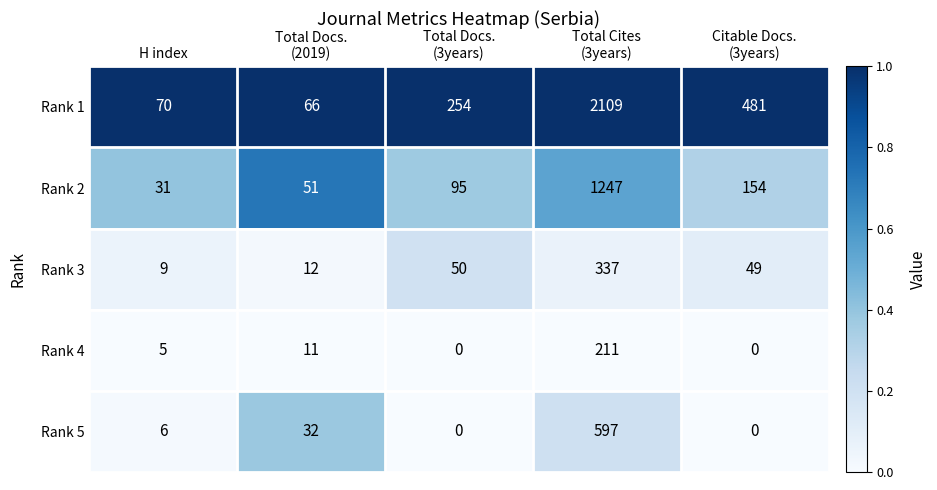

Reading left to right, transcribe all the data shown in this chart.

Rank 1: 70	66	254	2109	481
Rank 2: 31	51	95	1247	154
Rank 3: 9	12	50	337	49
Rank 4: 5	11	0	211	0
Rank 5: 6	32	0	597	0